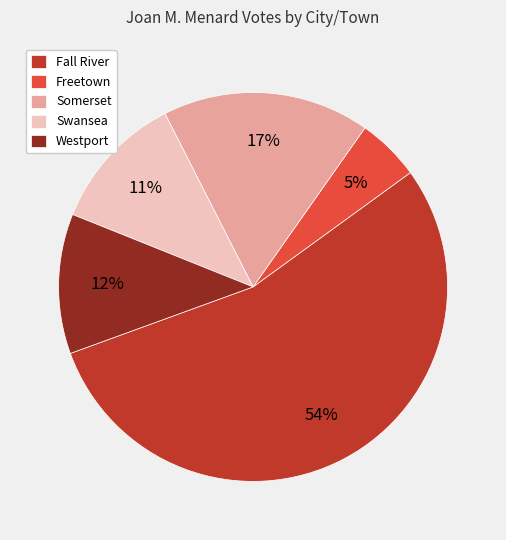

How many slices are in this pie chart?

5